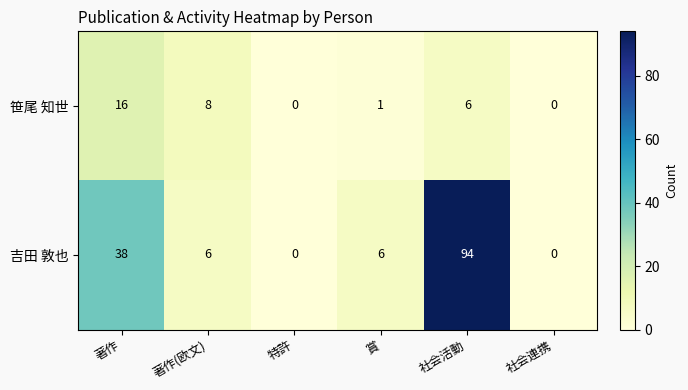

Reading right to left, extract all data points from this chart.

笹尾 知世: 0	6	1	0	8	16
吉田 敦也: 0	94	6	0	6	38